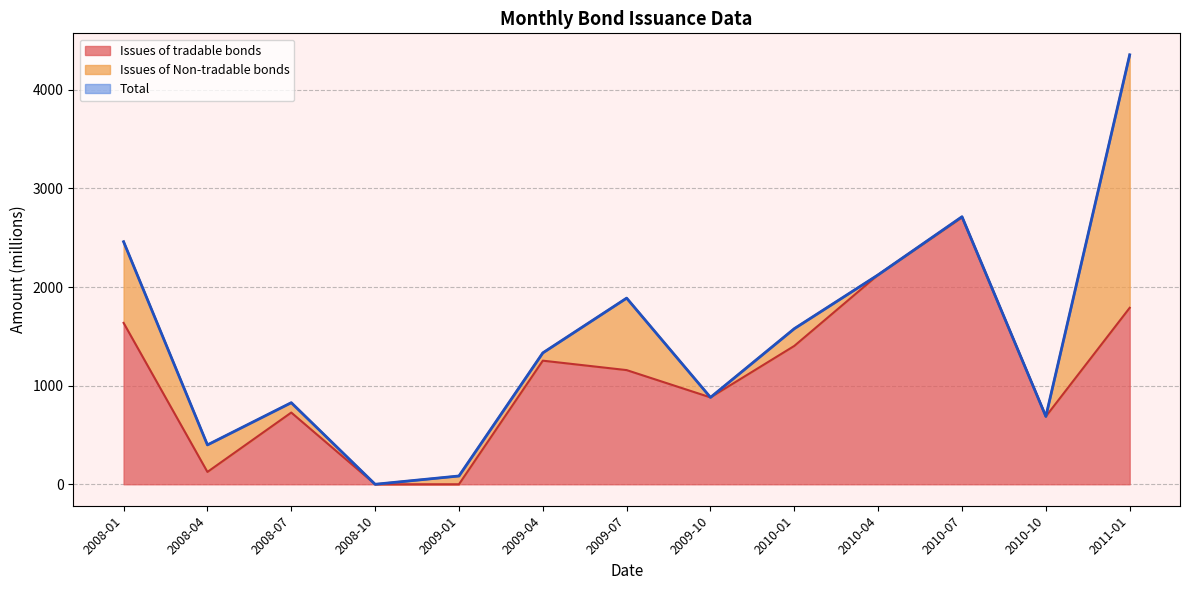

True or false: Issues of tradable bonds and Total intersect in this chart.

False